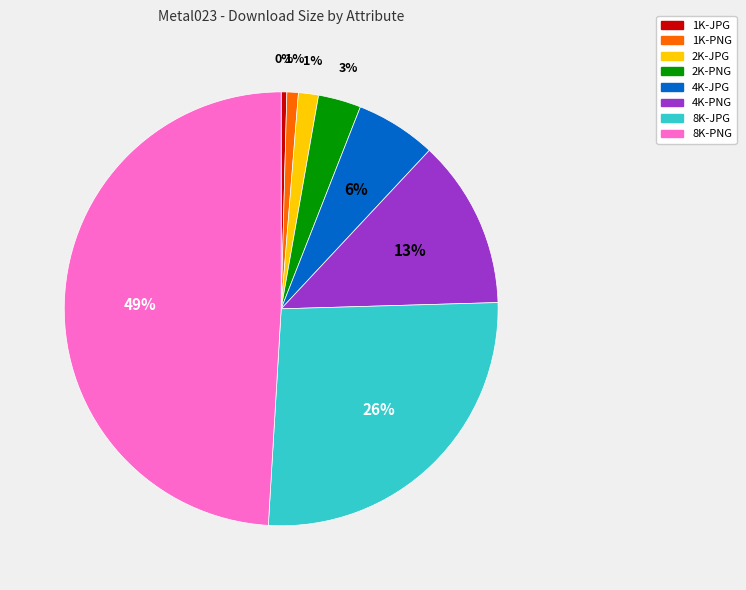

Which category has the biggest portion of the pie?

8K-PNG